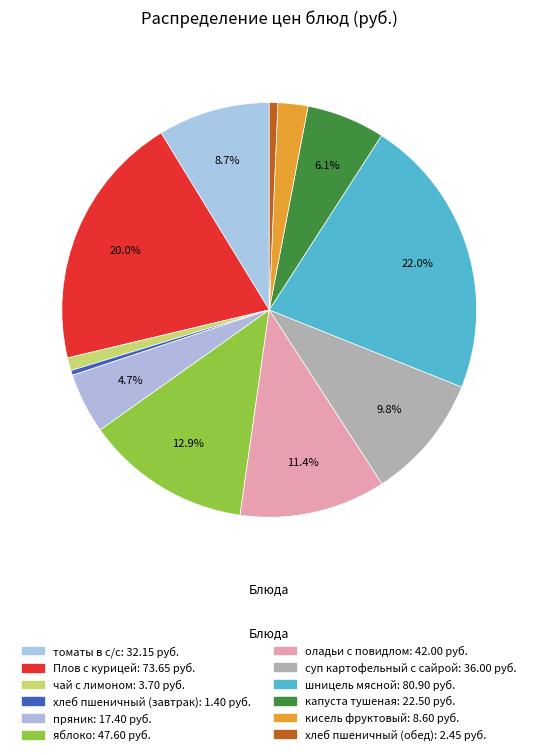

What is the largest slice in the pie chart?

шницель мясной